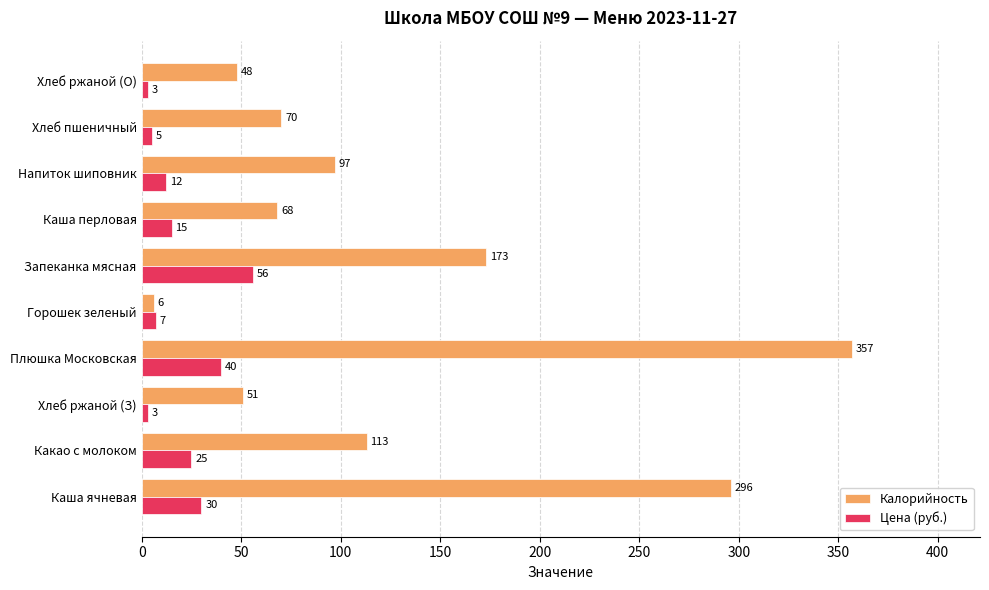

Which series changed the most between Плюшка Московская and Напиток шиповник?

Калорийность